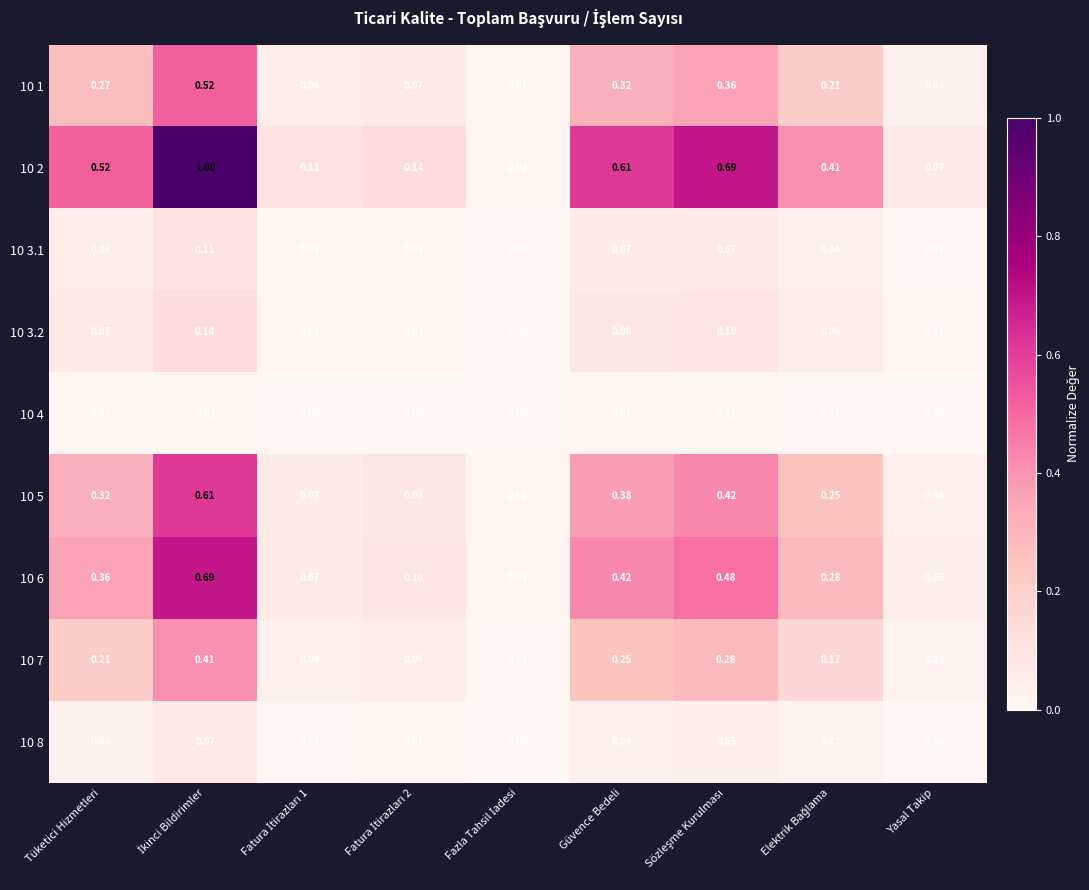

At how many categories does at least one series exceed 0?

9